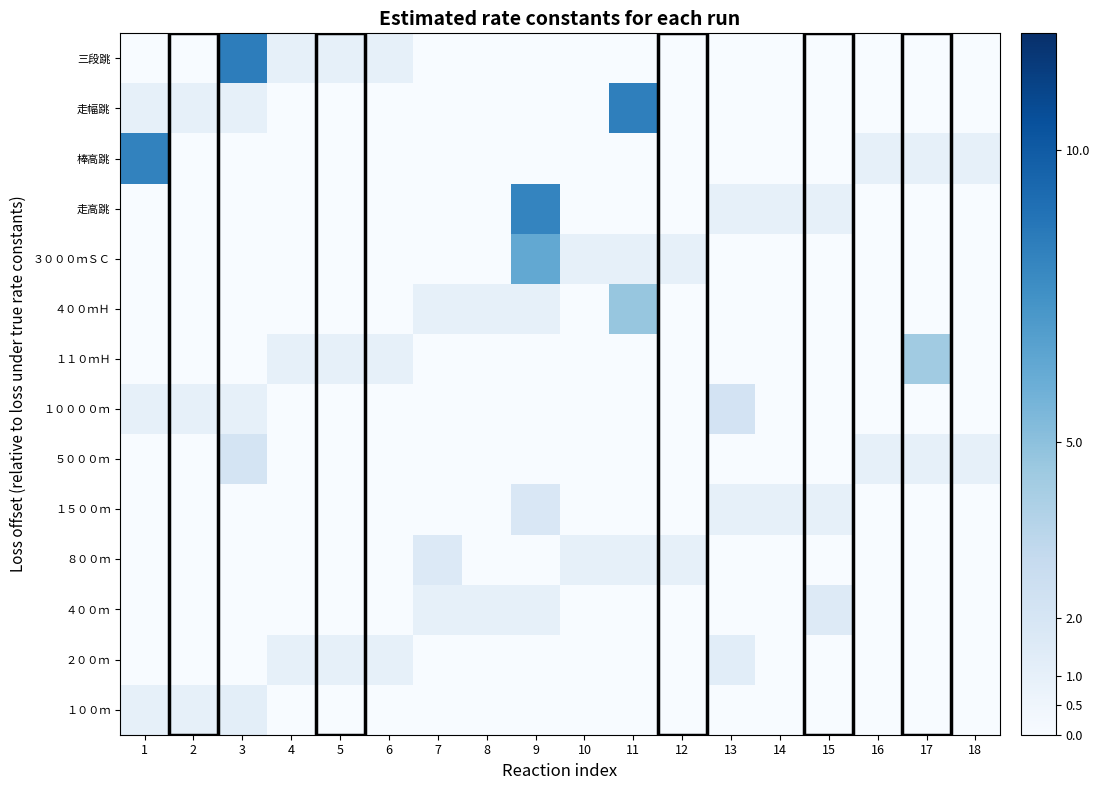

How many categories are shown in the chart?

18